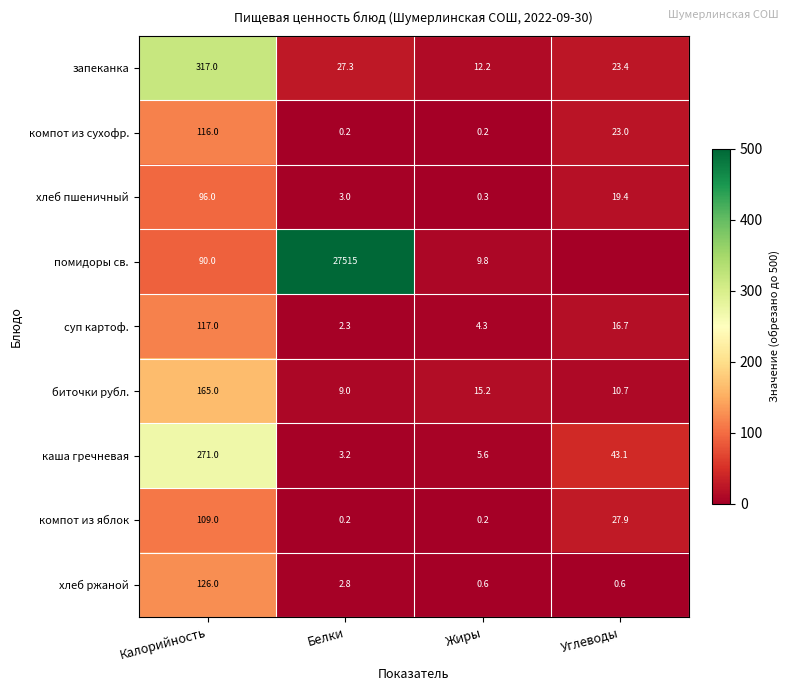

Where is хлеб пшеничный nearest to the value 48?

Углеводы